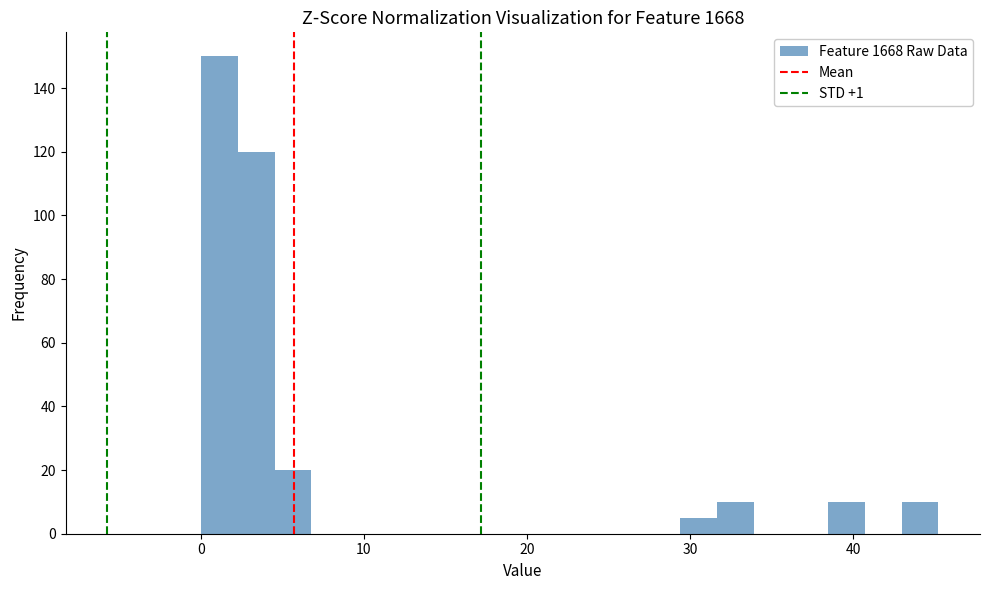

Around what value on the x-axis is the tallest bar? Give the approximate position of its centre, as read against the axis.

1